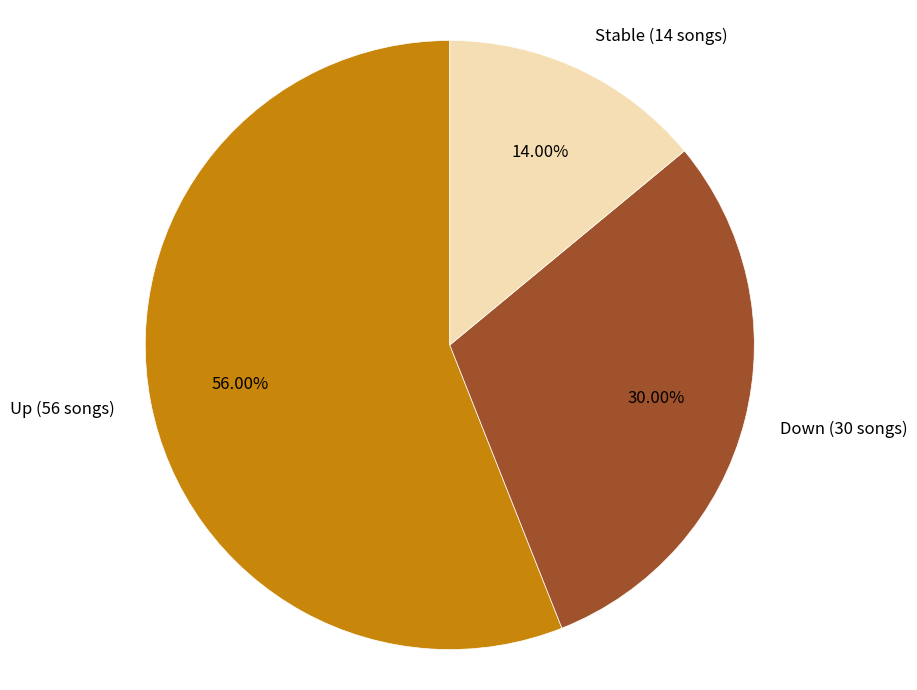

Does any single category account for the majority?

Yes